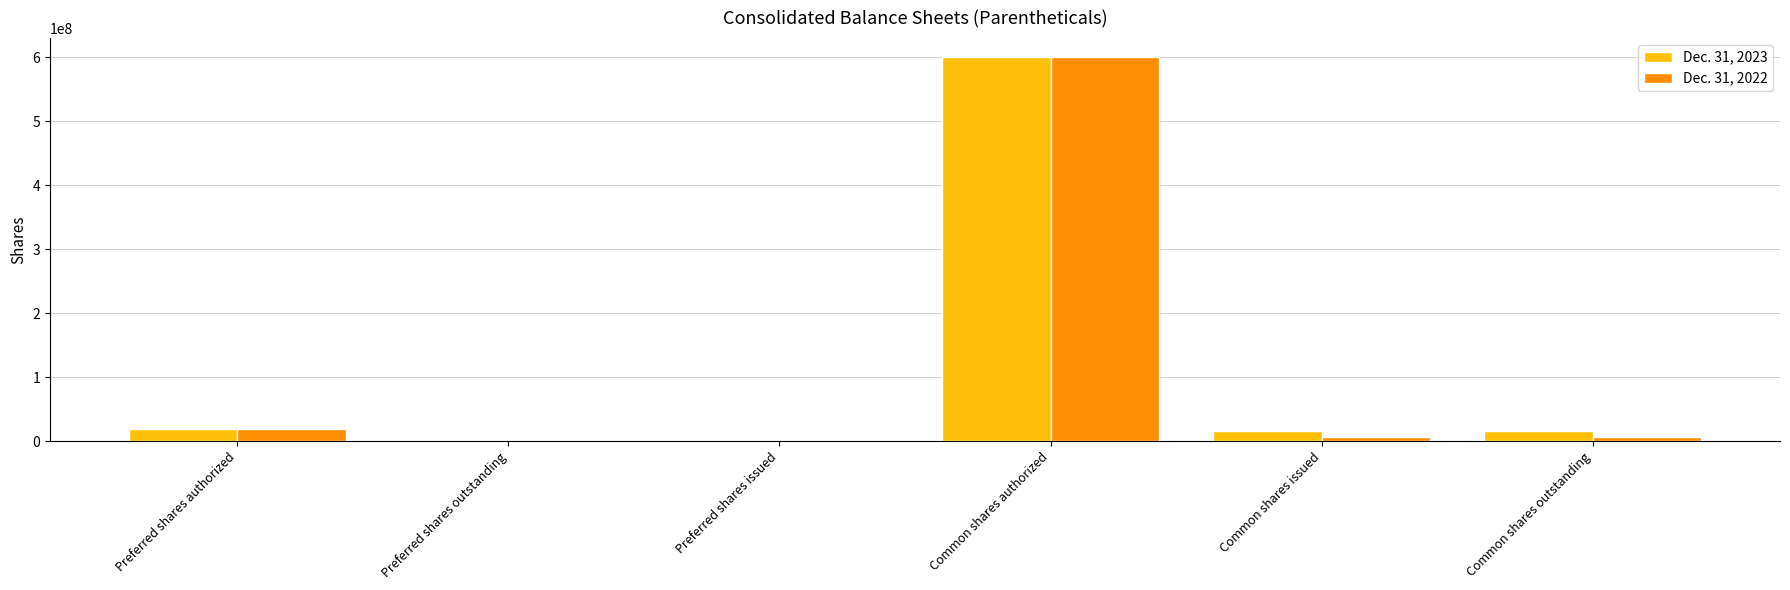

The Dec. 31, 2022 series shows 0 at Preferred shares issued. True or false?

True